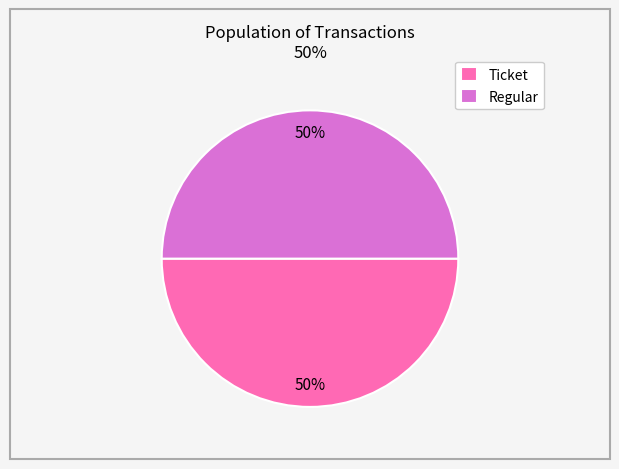

To the nearest percent, what is the average slice percentage?

50%